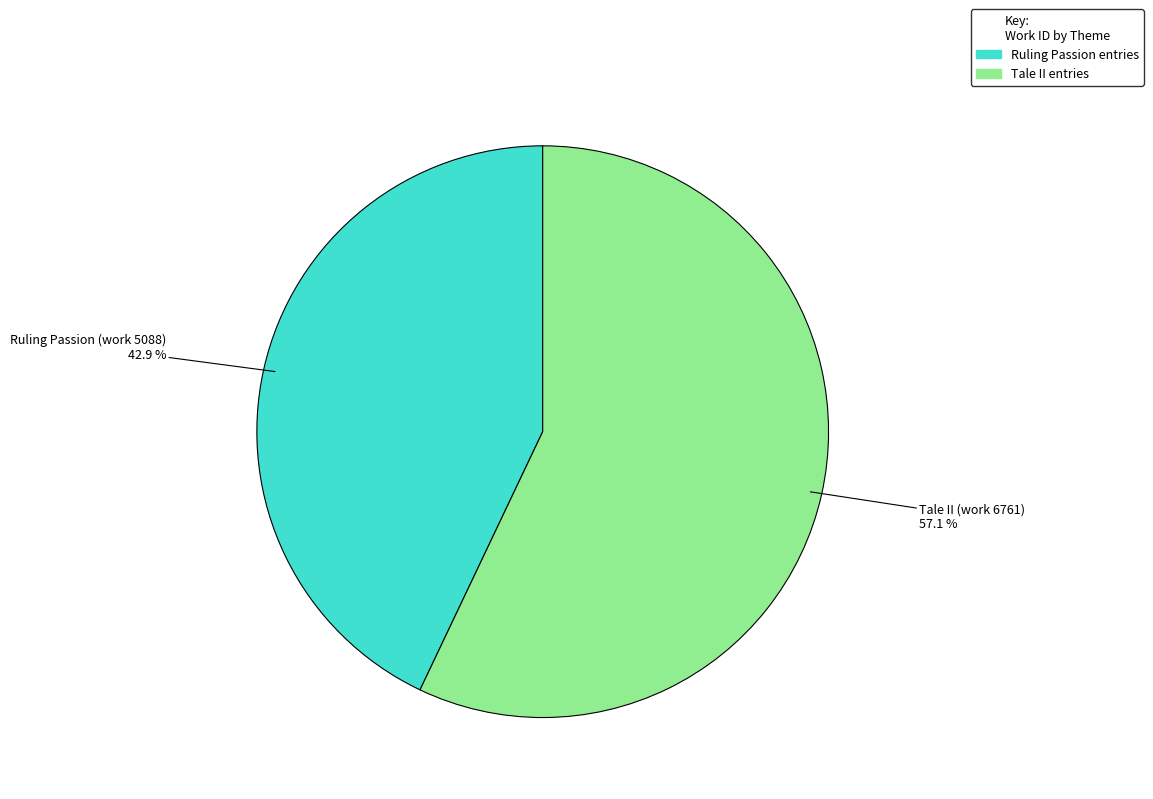

Is there a majority slice in this chart?

Yes